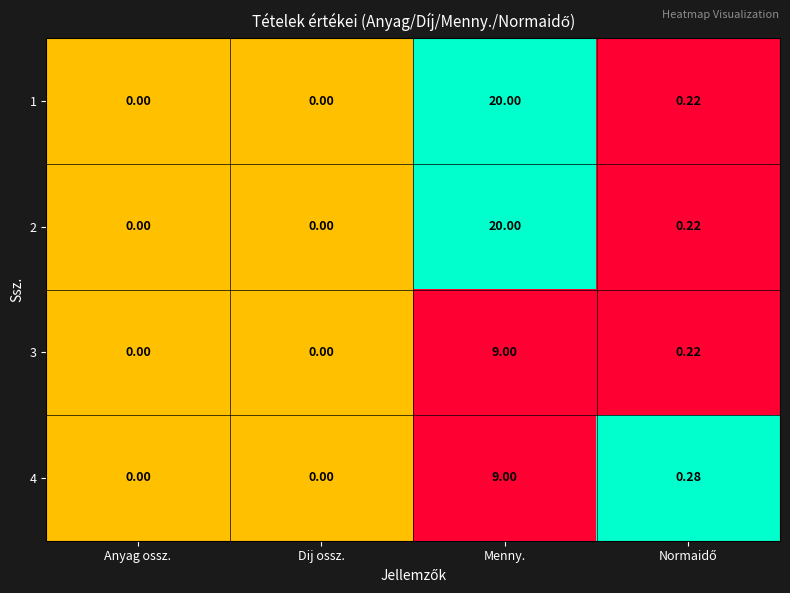

Which category has the highest value across all series?

Menny.